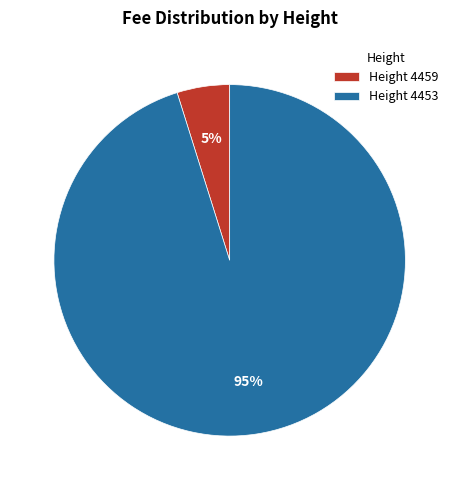

To the nearest percent, what is the difference between the largest and smallest slice percentages?

90%